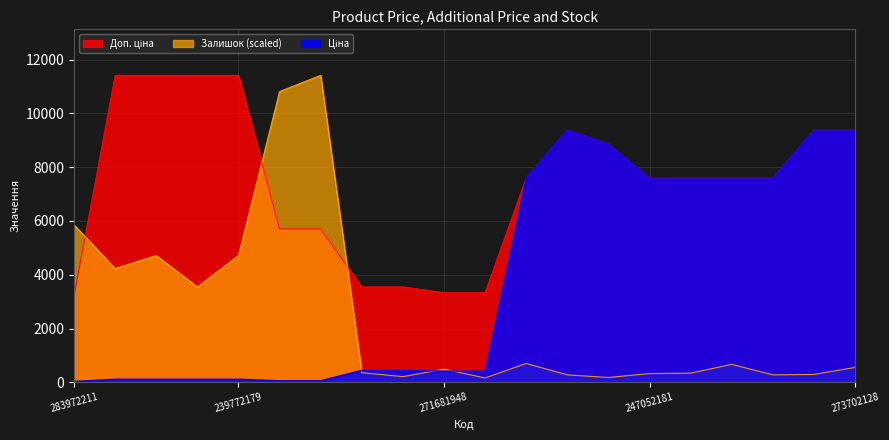

In Ціна, how many points are higher than both neighbors (excluding endpoints)?

1